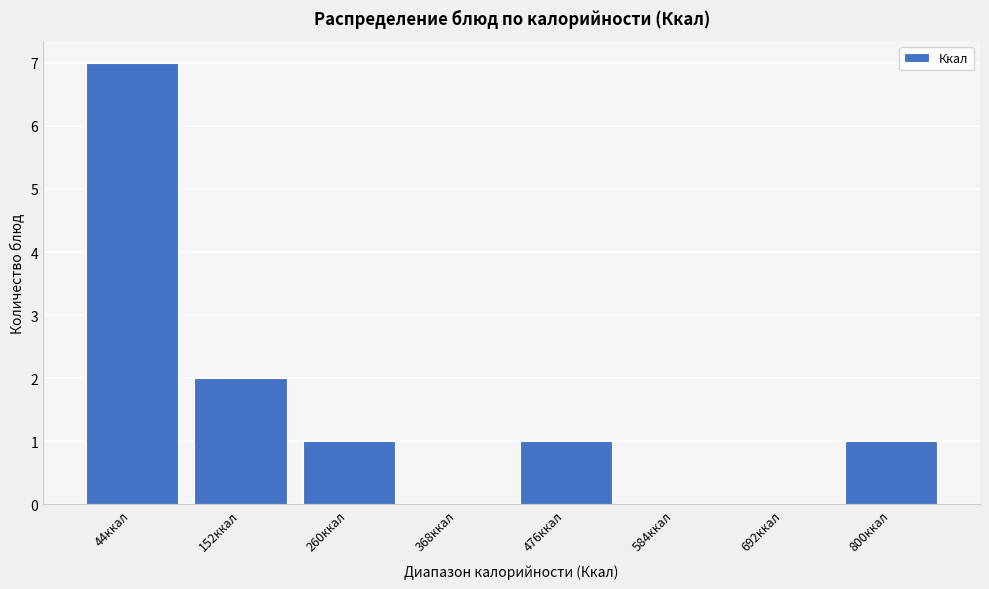

Reading left to right, transcribe all the data shown in this chart.

44ккал=7	152ккал=2	260ккал=1	368ккал=0	476ккал=1	584ккал=0	692ккал=0	800ккал=1